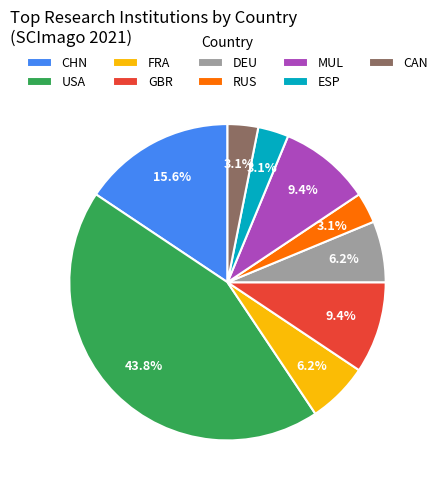

Is it true that CAN is 20% of the pie?

False